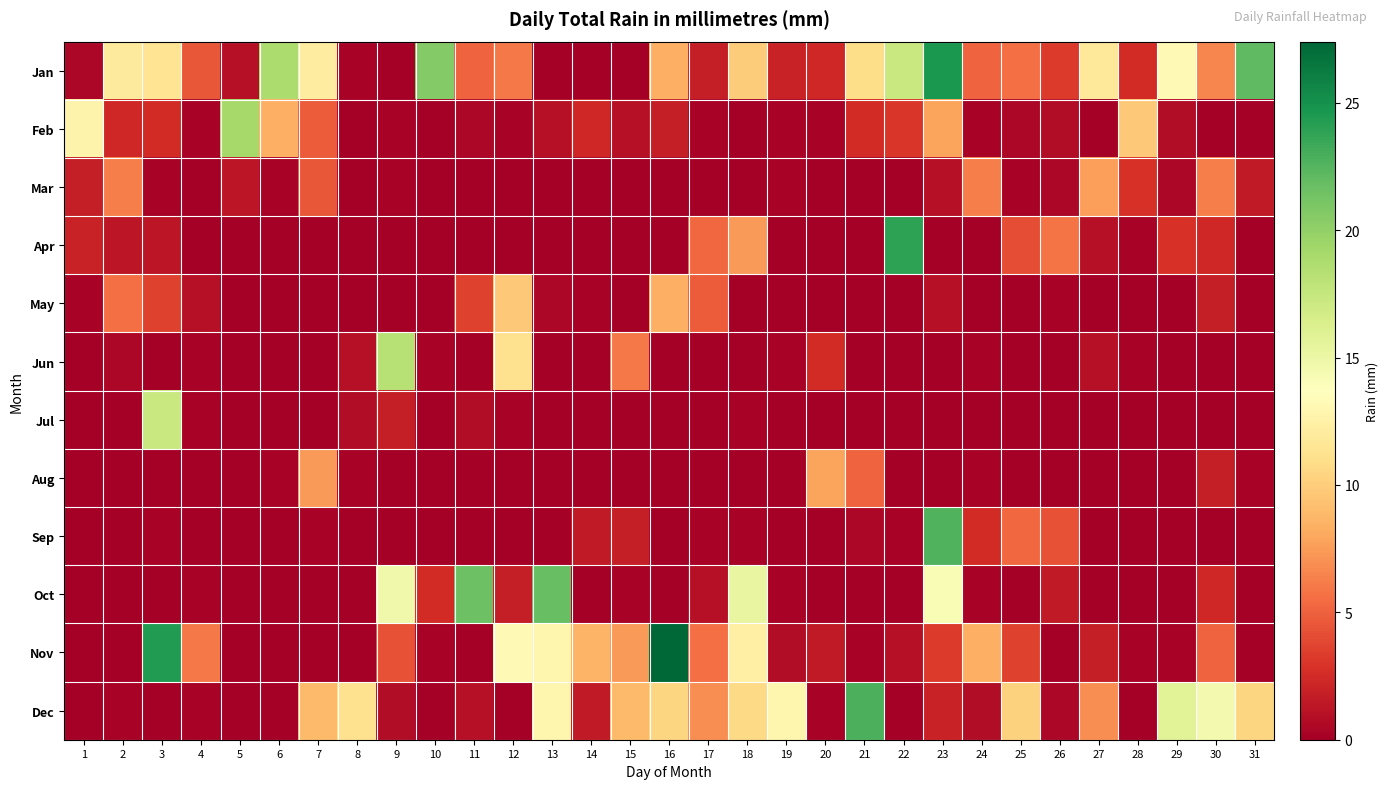

Which label corresponds to the smallest value in the chart?

9